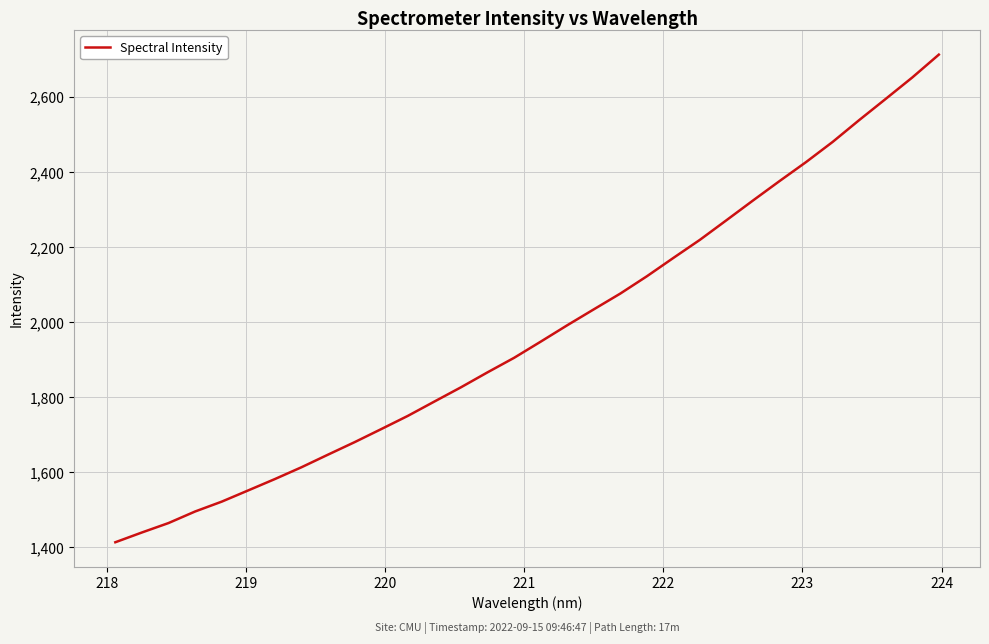

What is the greatest value displayed?

2712.8